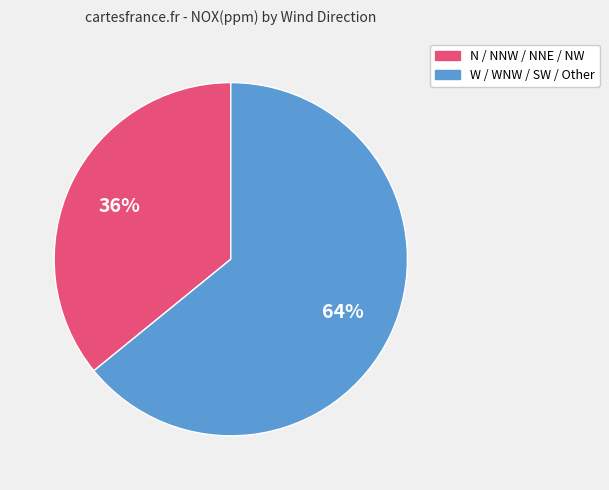

To the nearest percent, what is the difference between the largest and smallest slice percentages?

28%